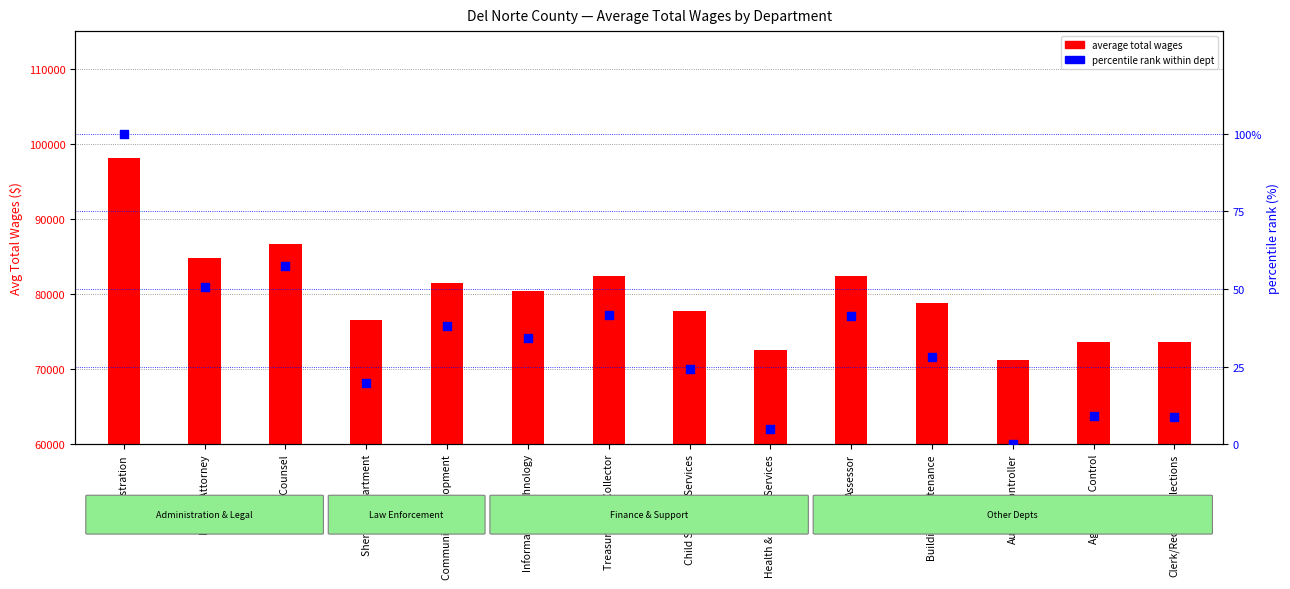

Is the value of average total wages at Administration greater than the value of percentile rank within dept at Health & Human Services?

Yes